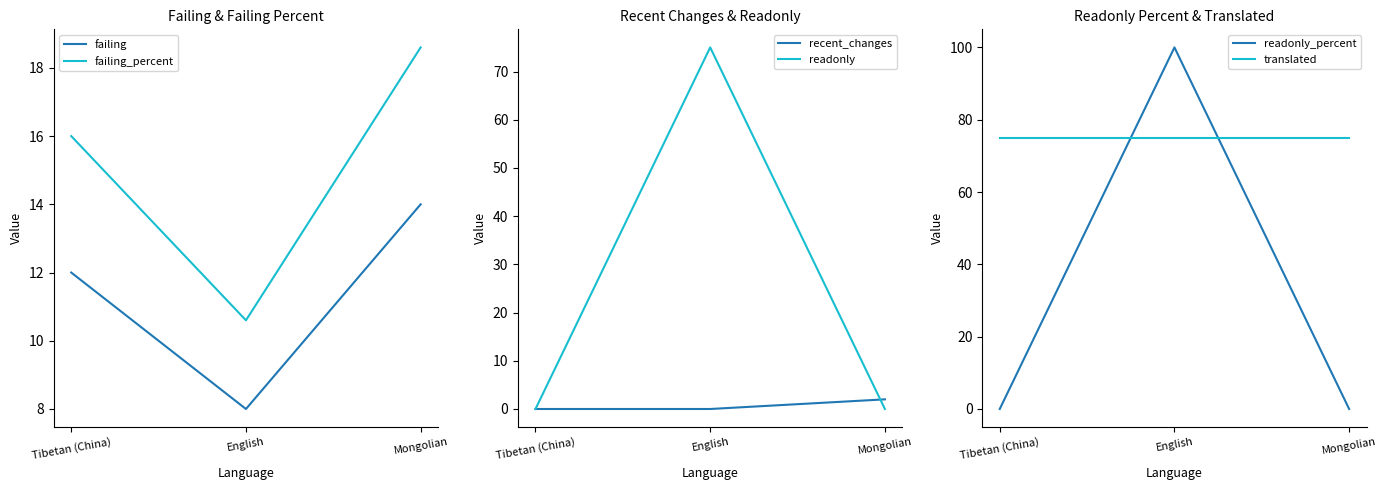

Which series has the largest total across all categories?

translated